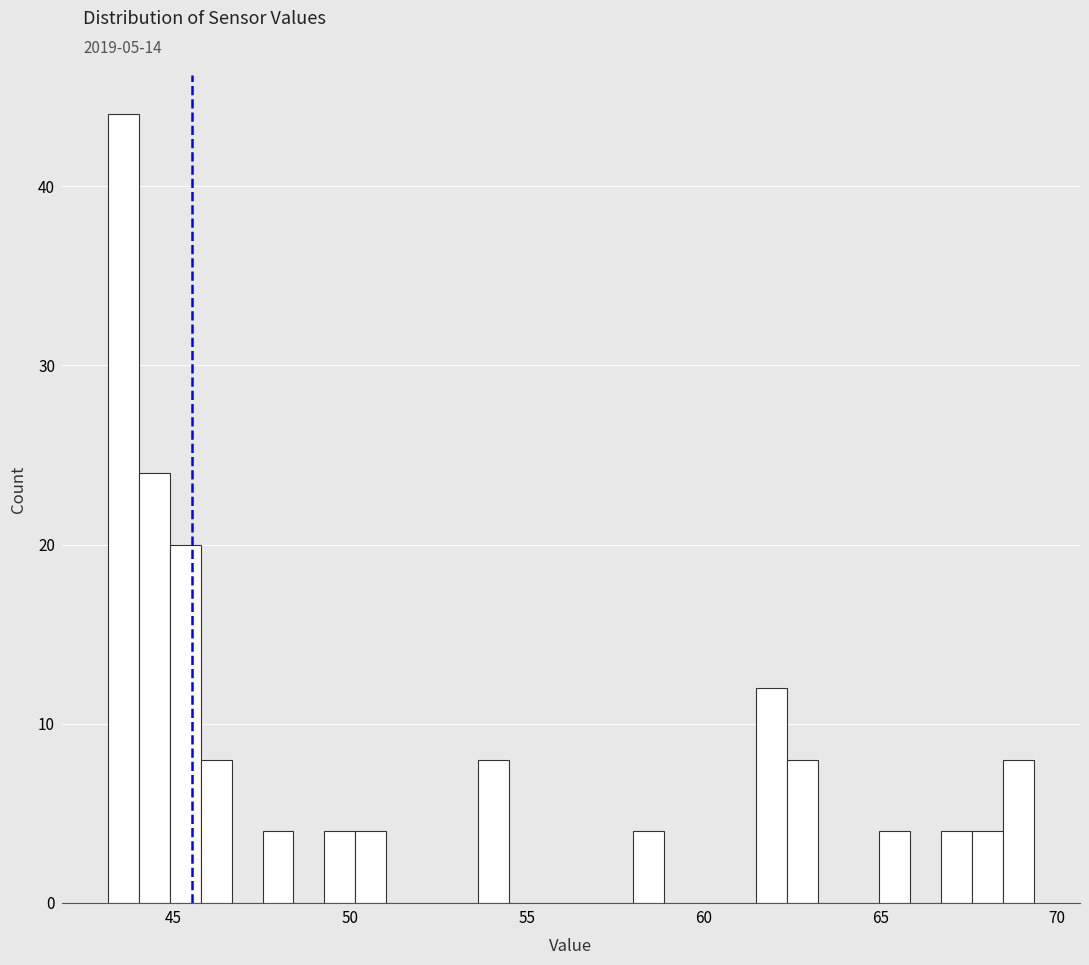

Around what value on the x-axis is the tallest bar? Give the approximate position of its centre, as read against the axis.

43.5